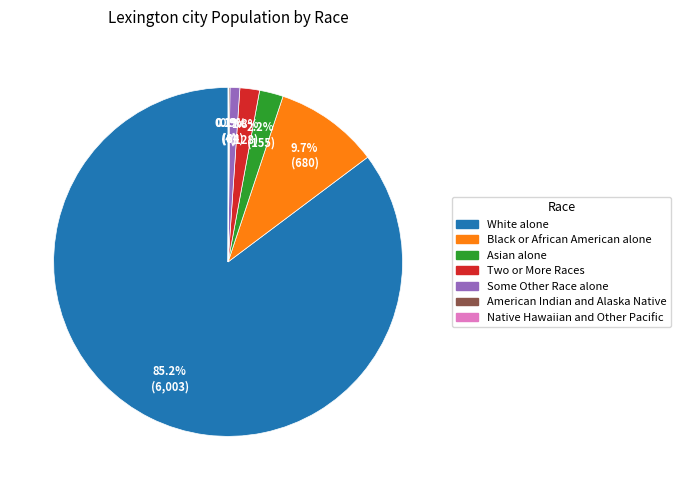

How much of the chart is everything except Black or African American alone?

90.3%